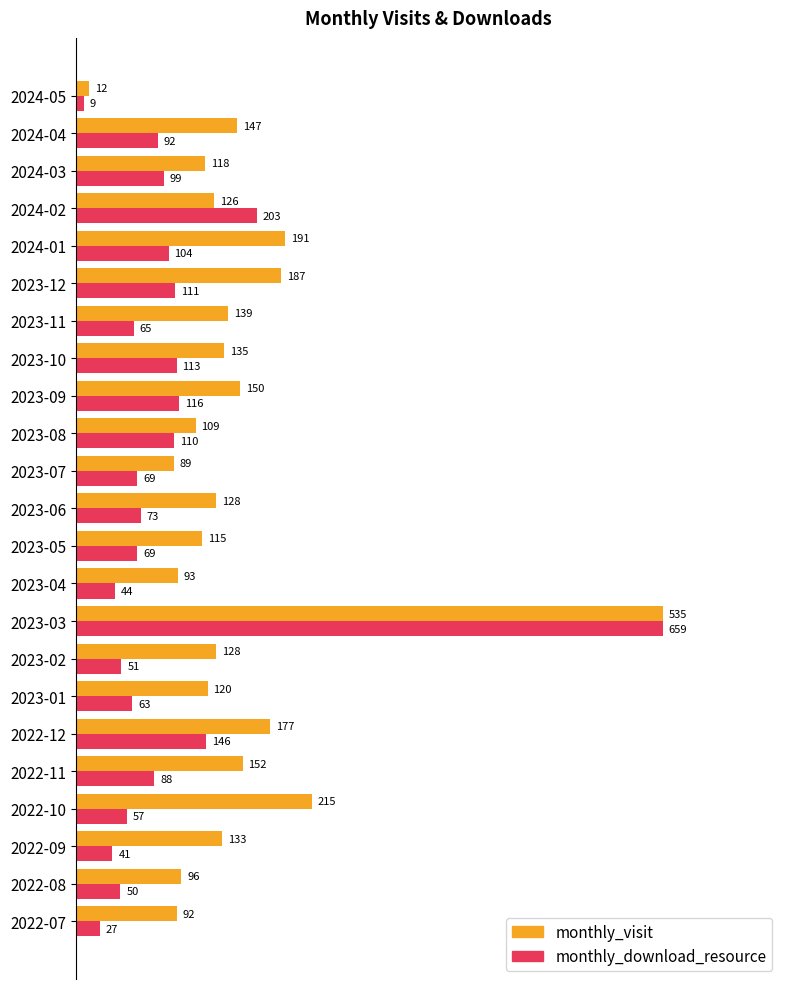

What are all the series names shown in the legend?

monthly_visit, monthly_download_resource